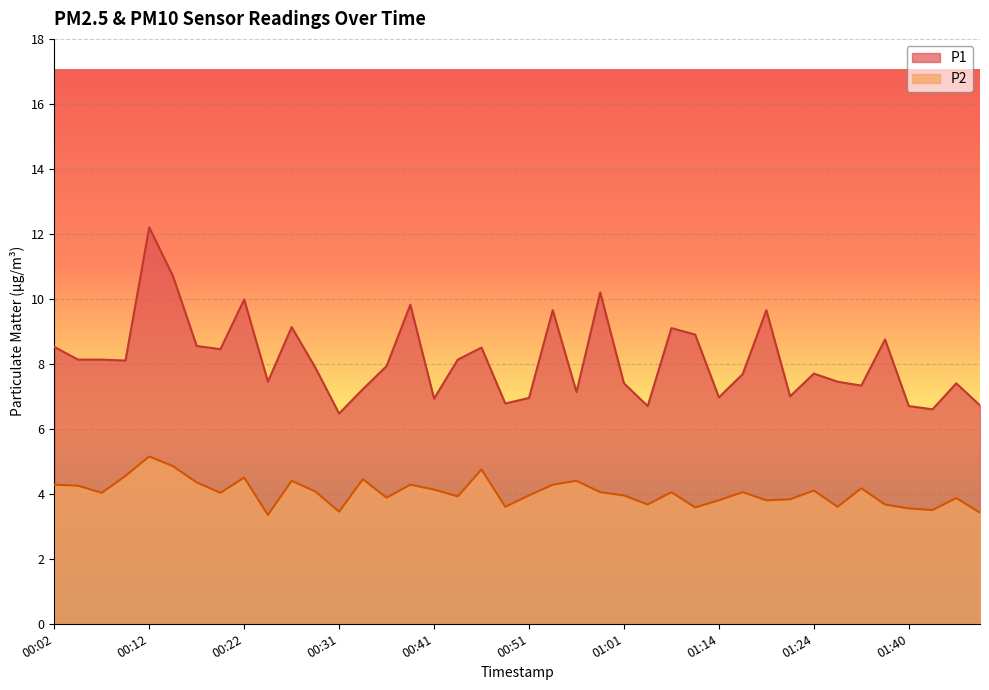

Reading left to right, list all the values displayed in this chart.

P1: 8.5	8.1	8.1	8.1	12.2	10.7	8.6	8.4	10.0	7.5	9.1	7.9	6.5	7.2	7.9	9.8	6.9	8.1	8.5	6.8	7.0	9.7	7.1	10.2	7.4	6.7	9.1	8.9	7.0	7.7	9.7	7.0	7.7	7.5	7.3	8.8	6.7	6.6	7.4	6.7
P2: 4.3	4.2	4.0	4.5	5.2	4.8	4.3	4.0	4.5	3.4	4.4	4.1	3.5	4.5	3.9	4.3	4.1	3.9	4.8	3.6	4.0	4.3	4.4	4.0	4.0	3.7	4.0	3.6	3.8	4.0	3.8	3.8	4.1	3.6	4.2	3.7	3.5	3.5	3.9	3.4